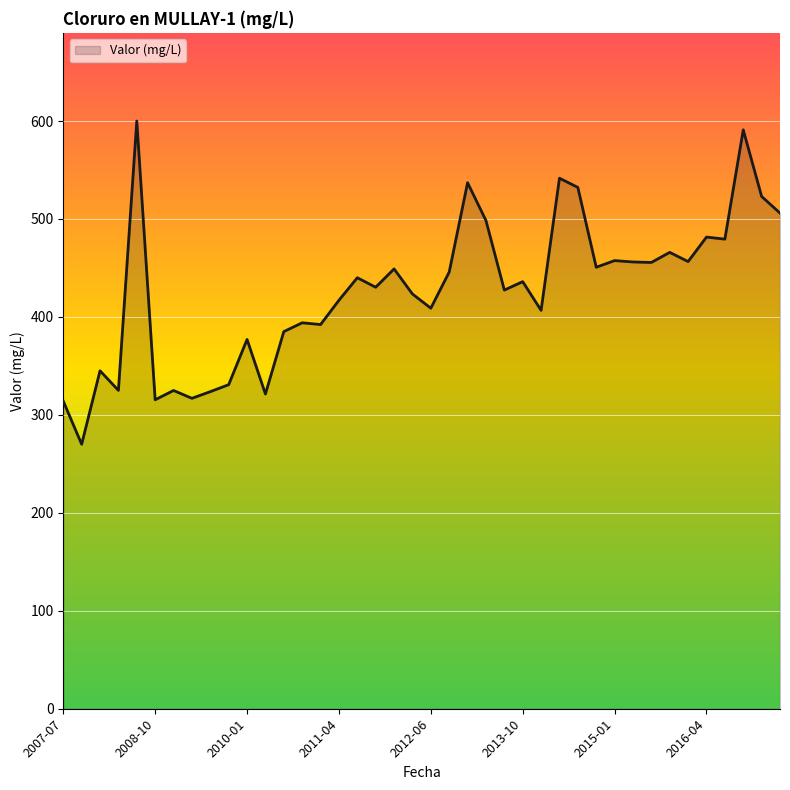

Does the chart have visible grid lines?

Yes